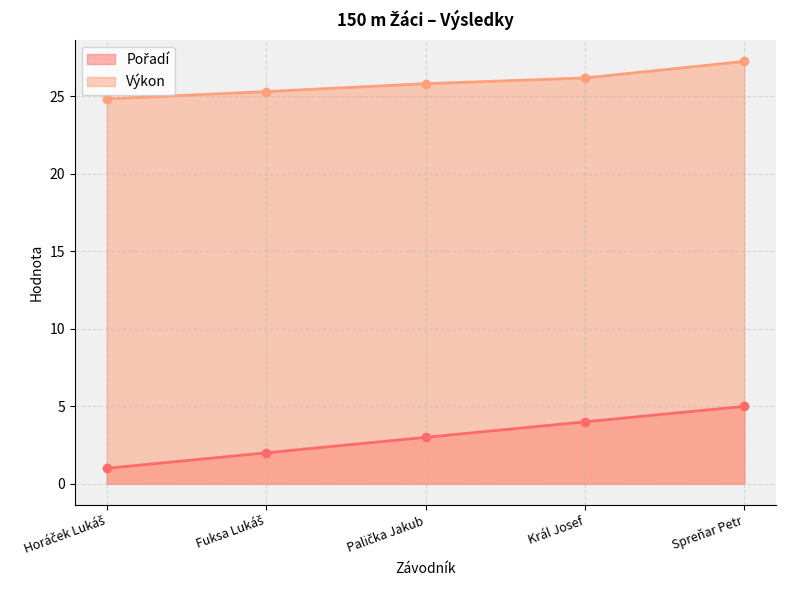

Reading left to right, transcribe all the data shown in this chart.

Pořadí: Horáček Lukáš=1.0	Fuksa Lukáš=2.0	Palička Jakub=3.0	Král Josef=4.0	Spreňar Petr=5.0
Výkon: Horáček Lukáš=24.8	Fuksa Lukáš=25.3	Palička Jakub=25.8	Král Josef=26.2	Spreňar Petr=27.2